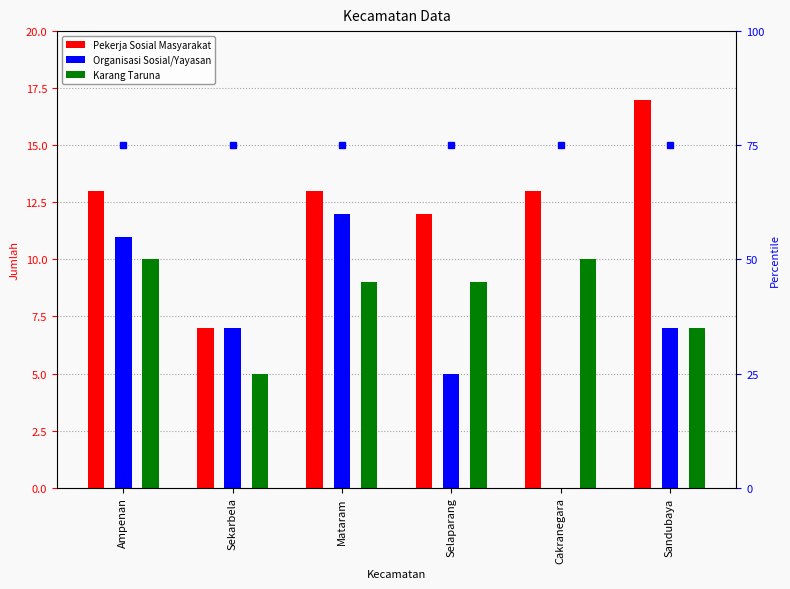

How many groups of bars are there?

6